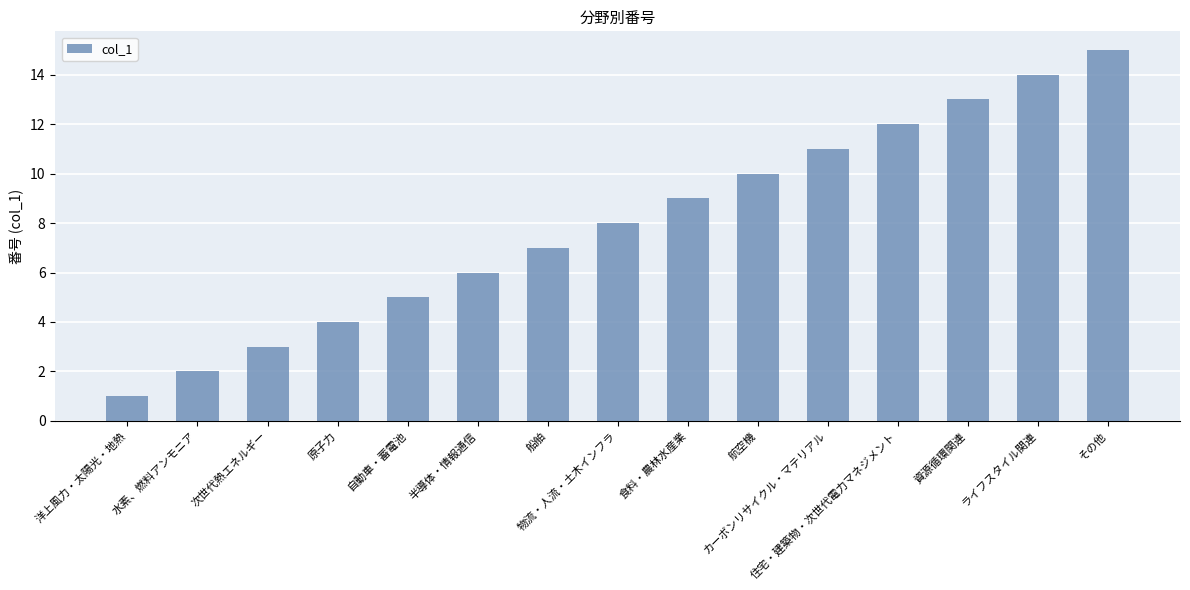

Rank the categories by value from highest to lowest.

その他, ライフスタイル関連, 資源循環関連, 住宅・建築物・次世代電力マネジメント, カーボンリサイクル・マテリアル, 航空機, 食料・農林水産業, 物流・人流・土木インフラ, 船舶, 半導体・情報通信, 自動車・蓄電池, 原子力, 次世代熱エネルギー, 水素、燃料アンモニア, 洋上風力・太陽光・地熱